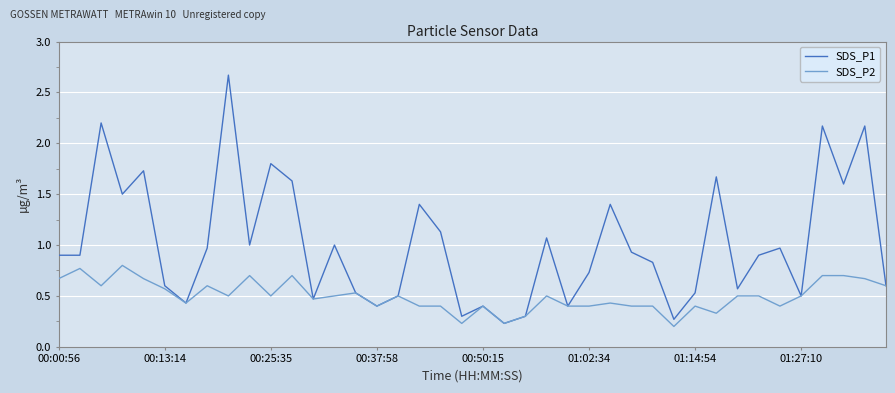

Which series has the largest range (max minus min)?

SDS_P1